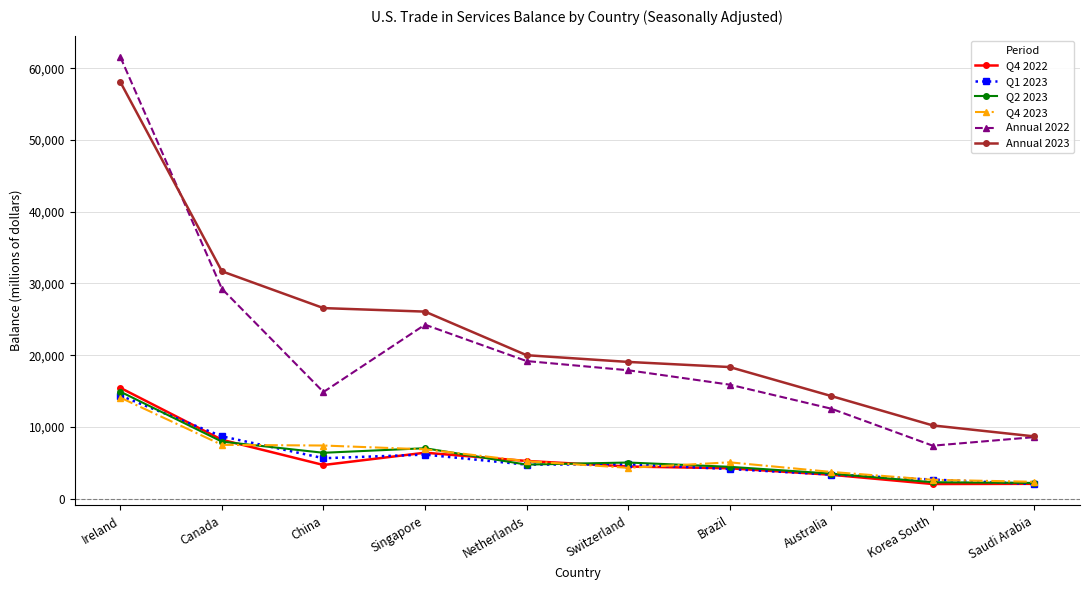

What is the label of the 2nd point from the left?

Canada